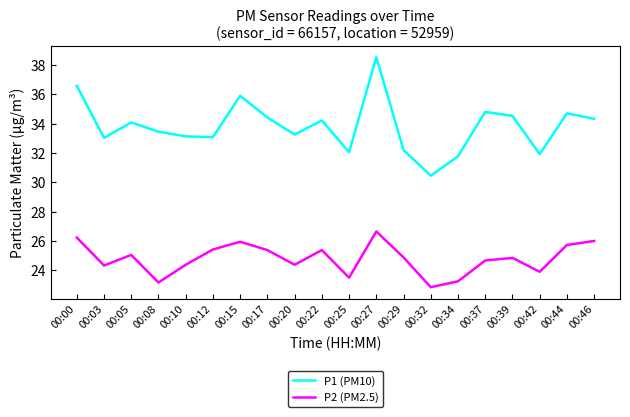

Does the chart display data point markers on the line(s)?

No